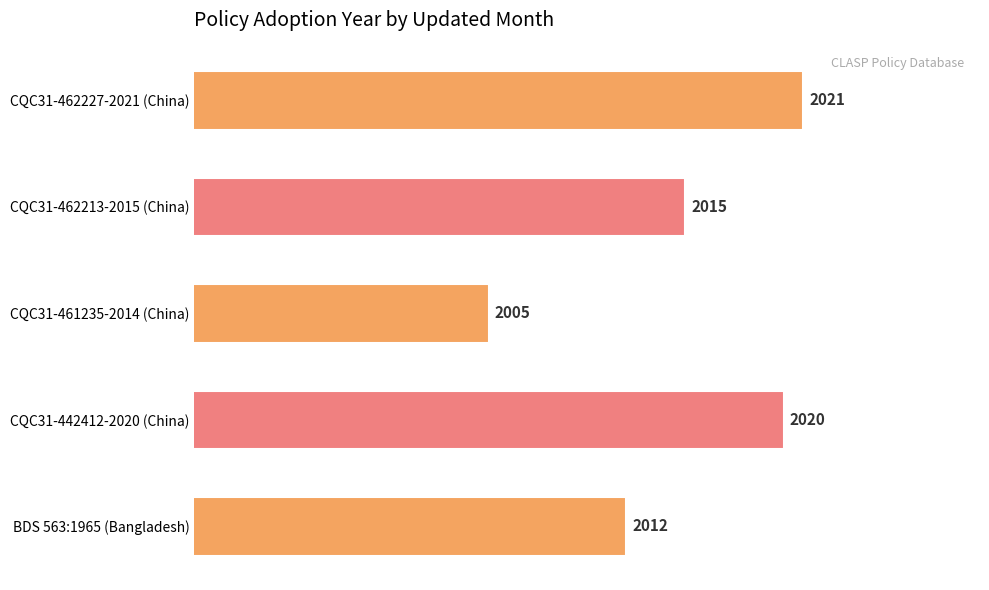

List the labels in order of value, smallest first.

CQC31-461235-2014 (China), BDS 563:1965 (Bangladesh), CQC31-462213-2015 (China), CQC31-442412-2020 (China), CQC31-462227-2021 (China)